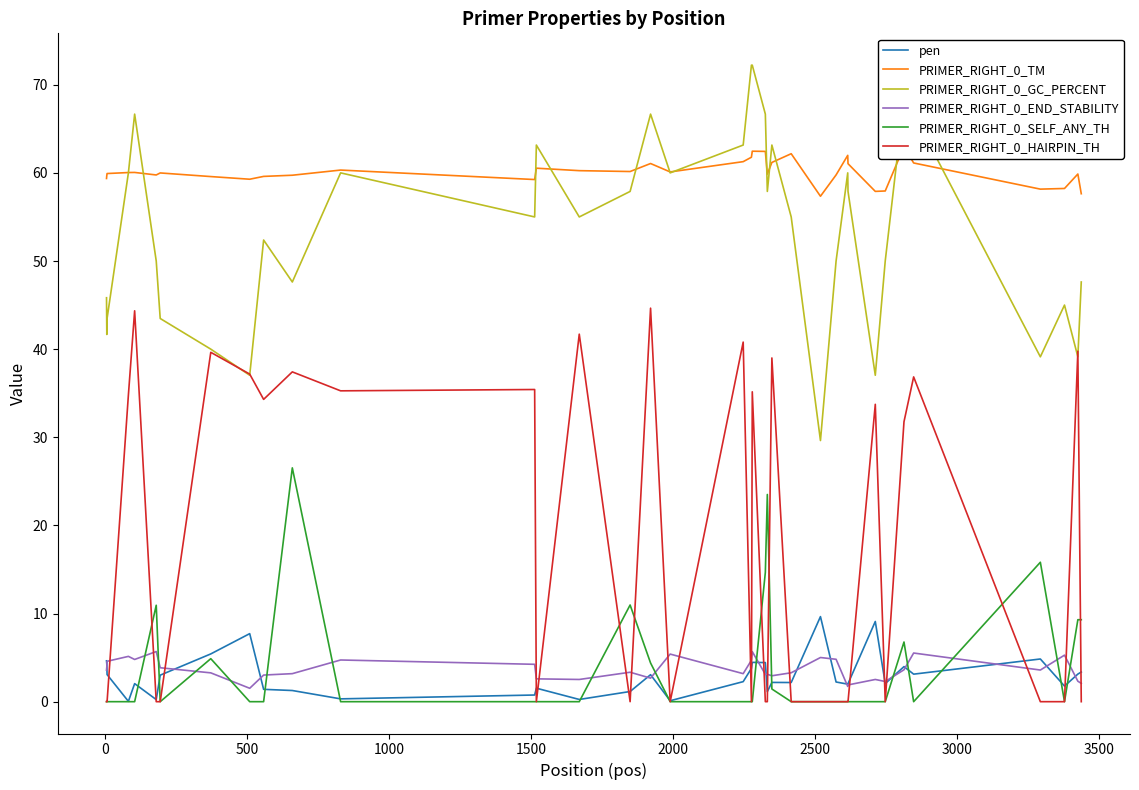

Is this an area chart (filled region under the line)?

No